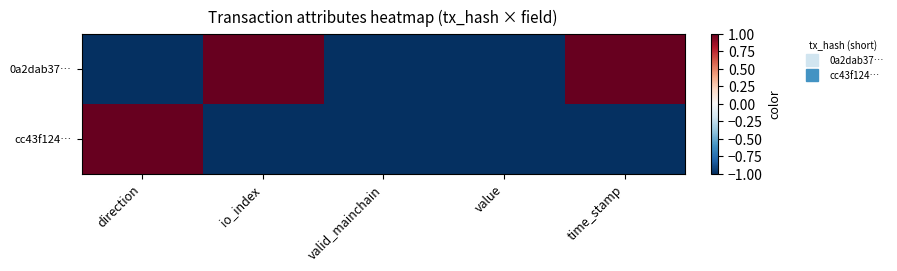

Count the number of categories in the chart.

5